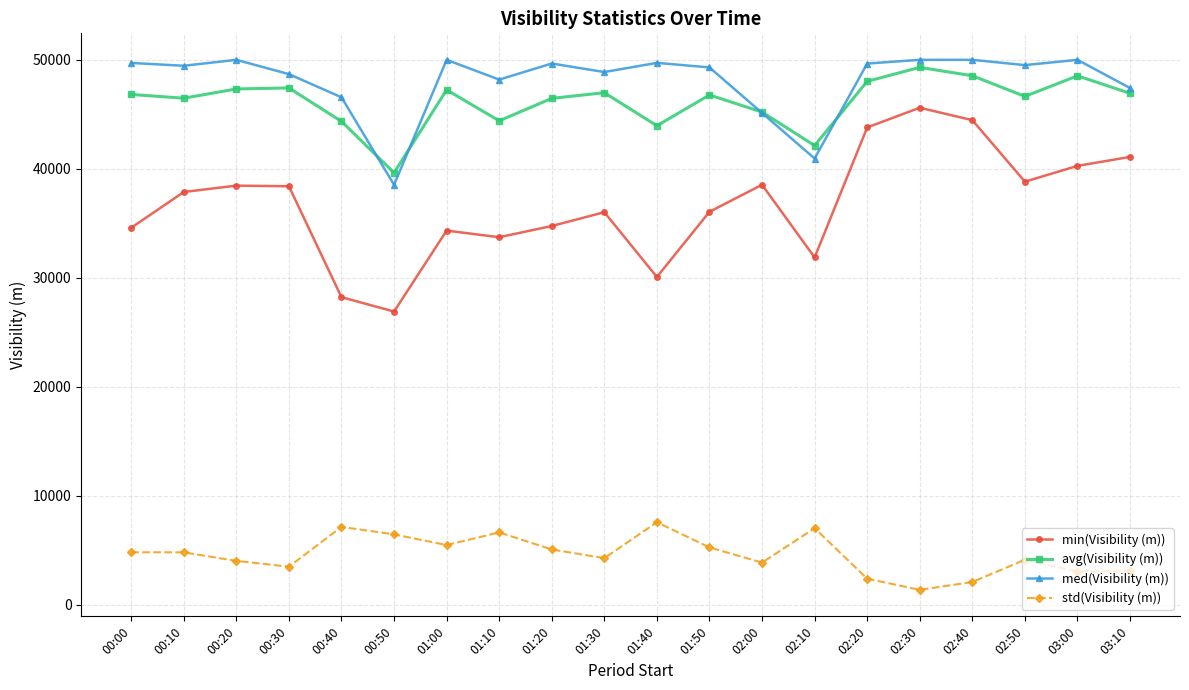

Rank the series at 00:20 from lowest to highest value.

std(Visibility (m)), min(Visibility (m)), avg(Visibility (m)), med(Visibility (m))